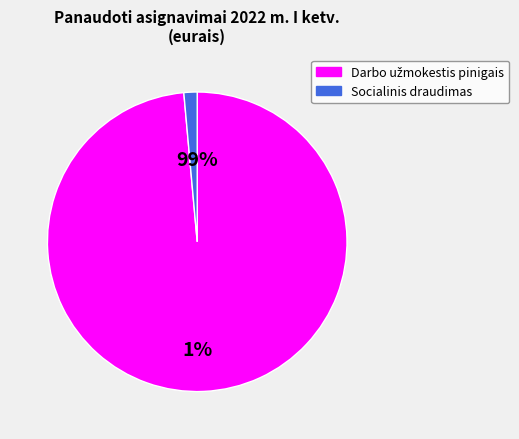

To the nearest percent, what is the difference between the largest and smallest slice percentages?

97%